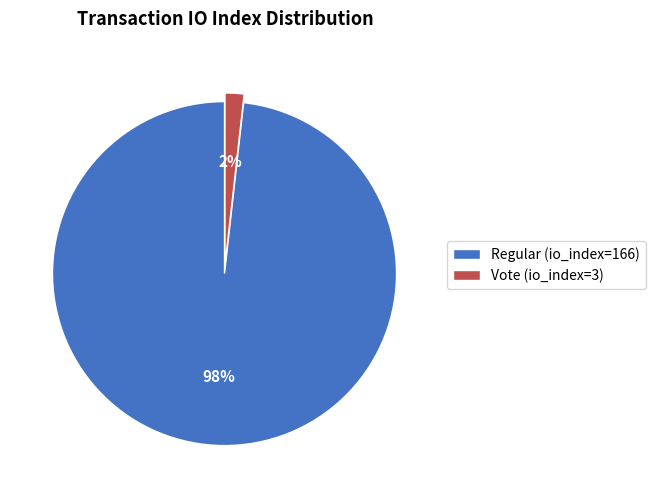

To the nearest percent, what is the difference between the Regular (io_index=166) and Vote (io_index=3) slice percentages?

96%